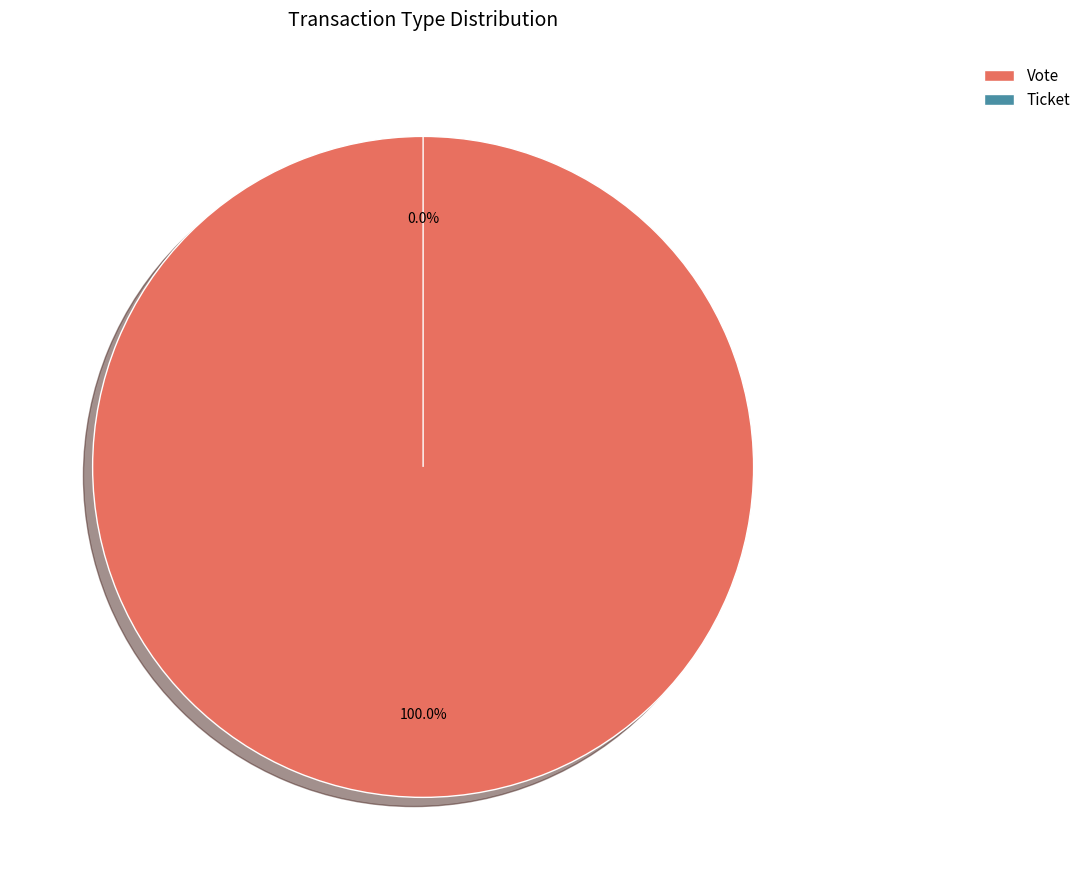

To the nearest percent, what portion does Vote represent?

100%